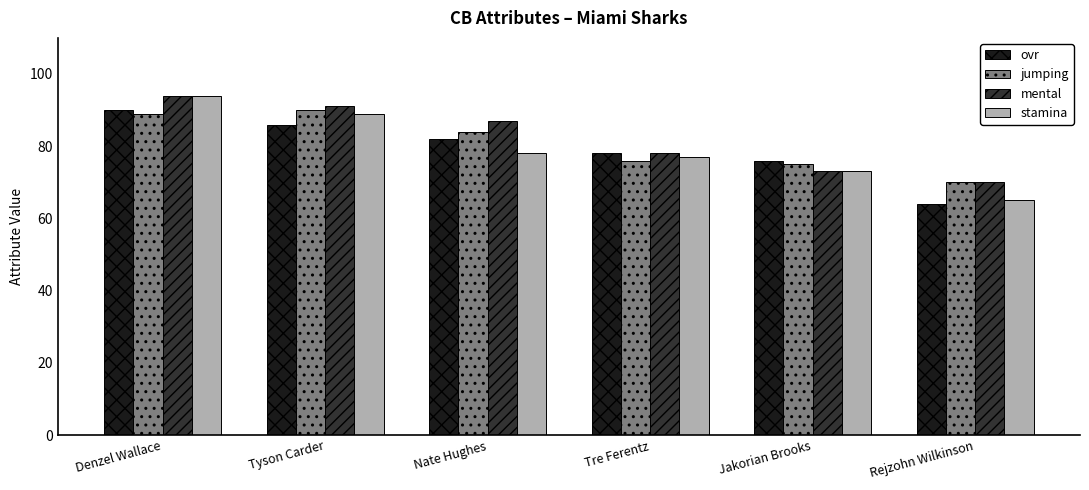

What is the highest value of the jumping series?

90